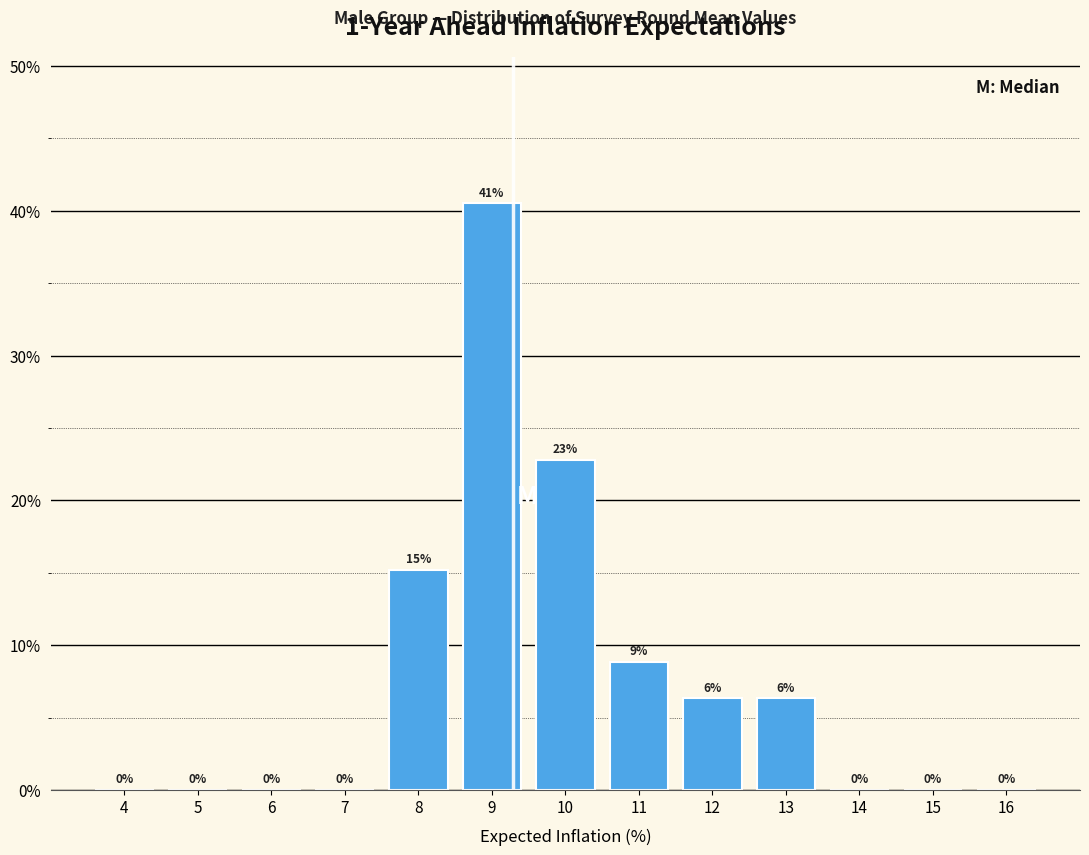

What is the sum of all values?

100.0